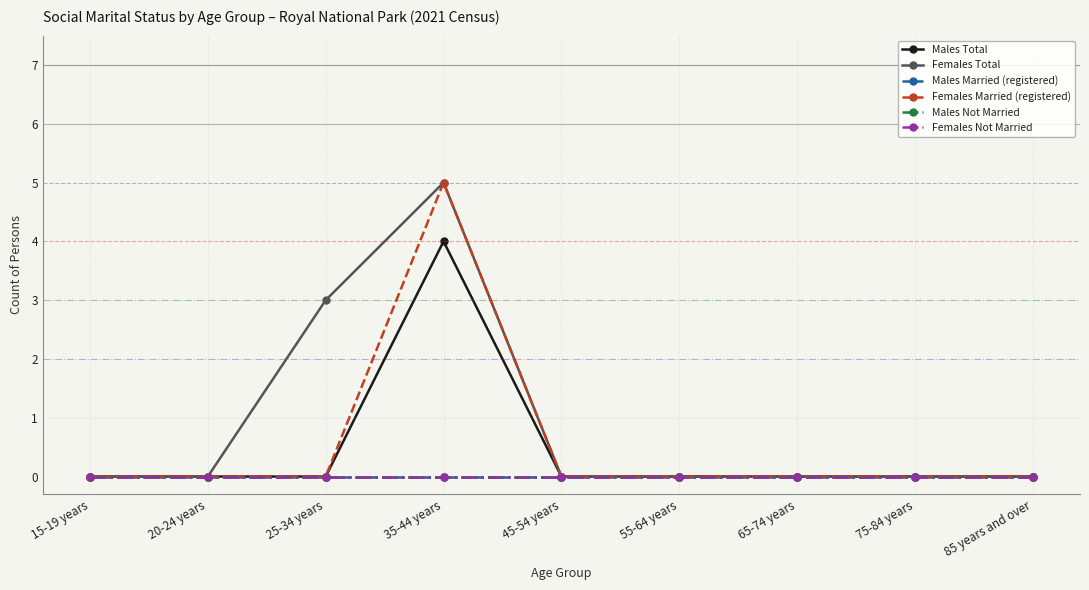

Is the value of Males Total at 75-84 years greater than the value of Females Total at 85 years and over?

No